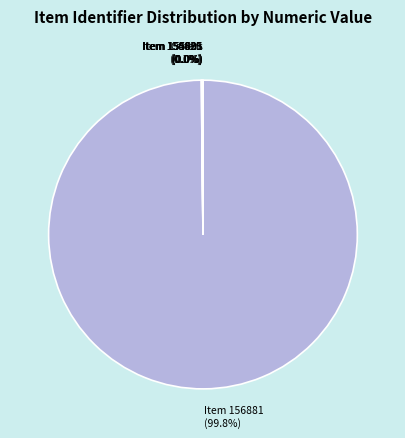

To the nearest percent, what is the difference between the largest and smallest slice percentages?

100%